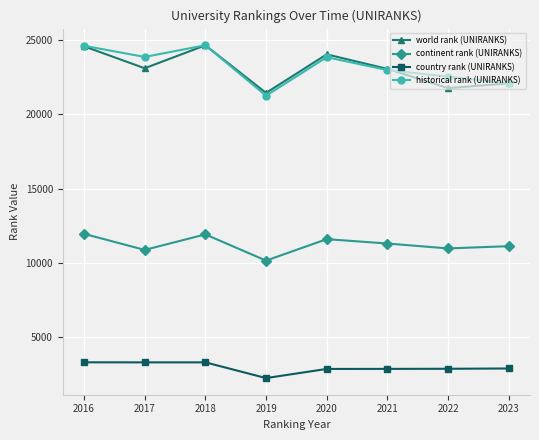

Is it true that country rank (UNIRANKS) equals 3319.0 at 2016?

True